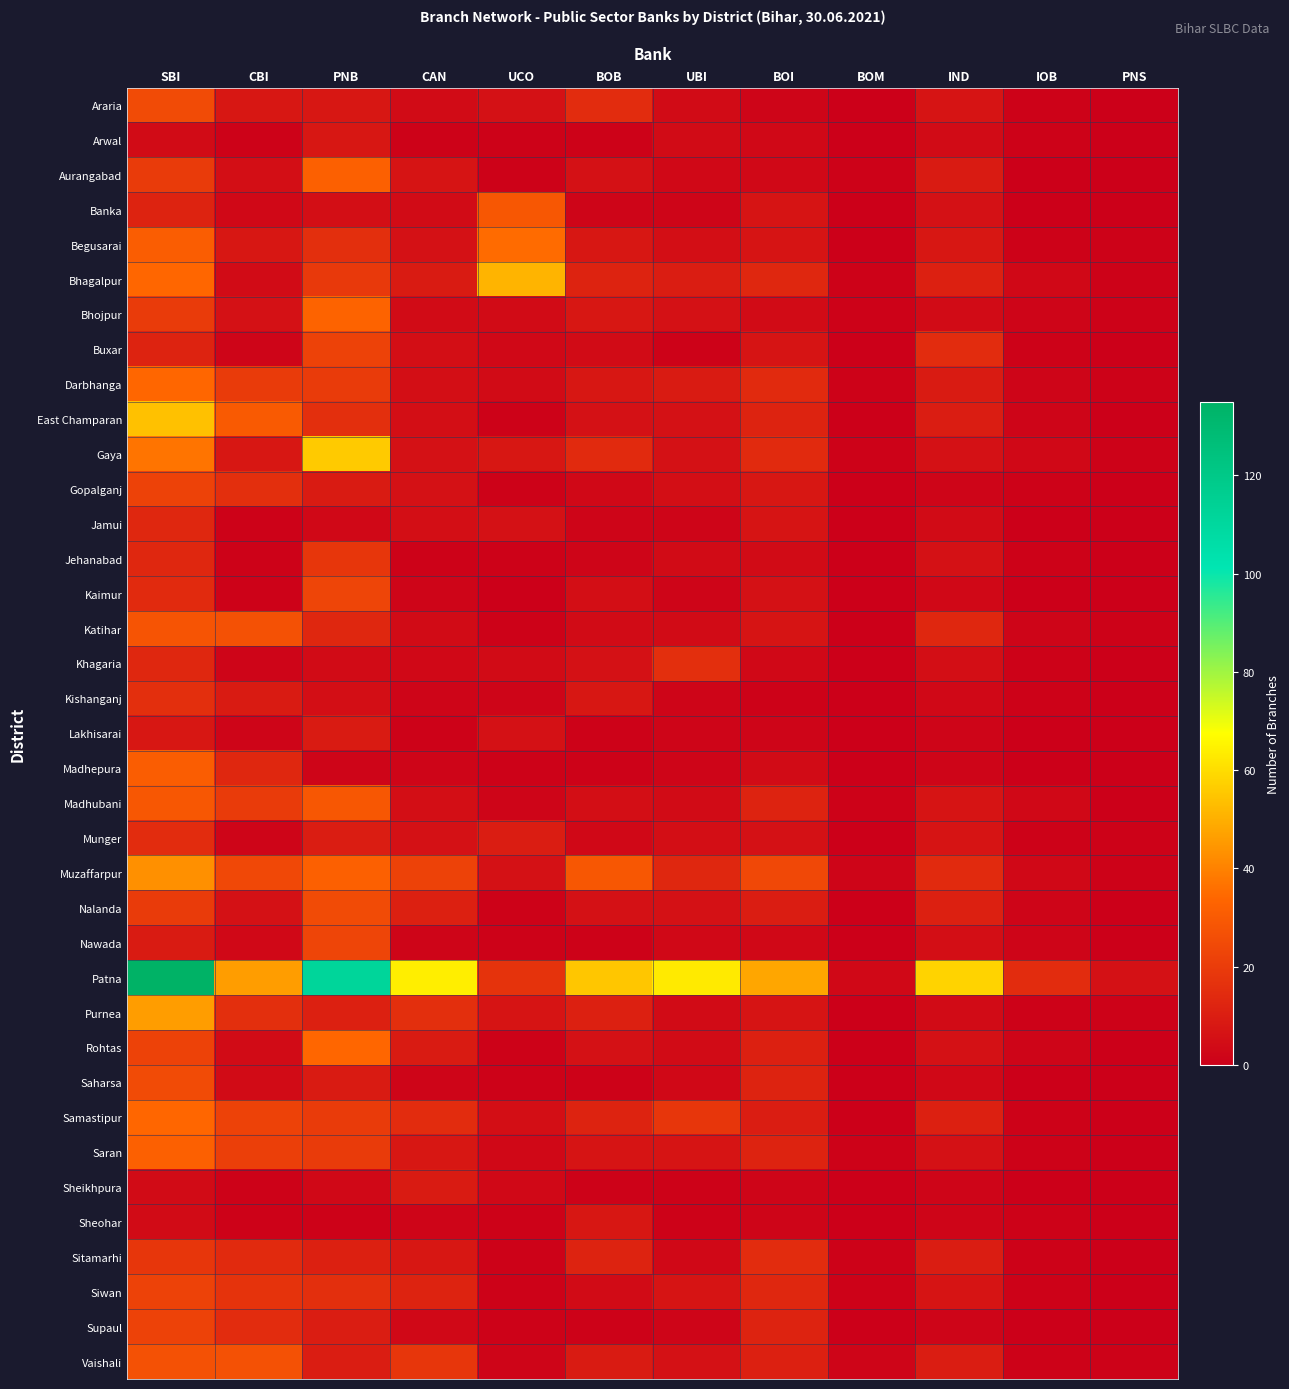

Reading left to right, transcribe all the data shown in this chart.

Araria: SBI=25	CBI=8	PNB=8	CAN=4	UCO=6	BOB=15	UBI=4	BOI=2	BOM=0	IND=7	IOB=1	PNS=0
Arwal: SBI=4	CBI=1	PNB=8	CAN=1	UCO=1	BOB=1	UBI=4	BOI=3	BOM=0	IND=4	IOB=1	PNS=0
Aurangabad: SBI=20	CBI=5	PNB=32	CAN=7	UCO=1	BOB=6	UBI=3	BOI=3	BOM=1	IND=9	IOB=0	PNS=0
Banka: SBI=12	CBI=3	PNB=5	CAN=4	UCO=29	BOB=2	UBI=2	BOI=7	BOM=0	IND=6	IOB=0	PNS=0
Begusarai: SBI=31	CBI=8	PNB=16	CAN=6	UCO=35	BOB=8	UBI=5	BOI=7	BOM=0	IND=8	IOB=1	PNS=1
Bhagalpur: SBI=34	CBI=4	PNB=19	CAN=9	UCO=51	BOB=12	UBI=10	BOI=13	BOM=1	IND=11	IOB=3	PNS=1
Bhojpur: SBI=20	CBI=6	PNB=33	CAN=4	UCO=4	BOB=8	UBI=6	BOI=4	BOM=1	IND=4	IOB=2	PNS=1
Buxar: SBI=12	CBI=2	PNB=22	CAN=5	UCO=3	BOB=4	UBI=1	BOI=7	BOM=0	IND=15	IOB=1	PNS=0
Darbhanga: SBI=34	CBI=20	PNB=20	CAN=5	UCO=4	BOB=8	UBI=9	BOI=14	BOM=1	IND=9	IOB=2	PNS=1
East Champaran: SBI=54	CBI=30	PNB=16	CAN=5	UCO=1	BOB=6	UBI=6	BOI=12	BOM=0	IND=10	IOB=2	PNS=0
Gaya: SBI=37	CBI=8	PNB=56	CAN=6	UCO=8	BOB=14	UBI=6	BOI=14	BOM=1	IND=6	IOB=3	PNS=1
Gopalganj: SBI=22	CBI=16	PNB=9	CAN=6	UCO=1	BOB=3	UBI=5	BOI=8	BOM=0	IND=2	IOB=1	PNS=0
Jamui: SBI=13	CBI=1	PNB=3	CAN=5	UCO=6	BOB=2	UBI=2	BOI=7	BOM=0	IND=4	IOB=0	PNS=0
Jehanabad: SBI=13	CBI=1	PNB=18	CAN=1	UCO=1	BOB=2	UBI=4	BOI=4	BOM=0	IND=6	IOB=1	PNS=0
Kaimur: SBI=14	CBI=1	PNB=23	CAN=2	UCO=0	BOB=5	UBI=2	BOI=6	BOM=0	IND=3	IOB=0	PNS=0
Katihar: SBI=28	CBI=27	PNB=13	CAN=4	UCO=1	BOB=4	UBI=4	BOI=7	BOM=0	IND=13	IOB=2	PNS=1
Khagaria: SBI=13	CBI=2	PNB=4	CAN=3	UCO=4	BOB=6	UBI=16	BOI=3	BOM=0	IND=5	IOB=1	PNS=0
Kishanganj: SBI=16	CBI=9	PNB=5	CAN=2	UCO=2	BOB=8	UBI=2	BOI=1	BOM=0	IND=3	IOB=1	PNS=0
Lakhisarai: SBI=8	CBI=2	PNB=9	CAN=1	UCO=6	BOB=1	UBI=2	BOI=2	BOM=0	IND=2	IOB=0	PNS=0
Madhepura: SBI=31	CBI=13	PNB=2	CAN=2	UCO=1	BOB=1	UBI=2	BOI=4	BOM=0	IND=2	IOB=0	PNS=0
Madhubani: SBI=29	CBI=20	PNB=29	CAN=5	UCO=2	BOB=5	UBI=4	BOI=12	BOM=1	IND=7	IOB=3	PNS=0
Munger: SBI=15	CBI=2	PNB=10	CAN=6	UCO=10	BOB=3	UBI=5	BOI=6	BOM=0	IND=7	IOB=1	PNS=1
Muzaffarpur: SBI=43	CBI=24	PNB=32	CAN=22	UCO=6	BOB=29	UBI=13	BOI=24	BOM=2	IND=14	IOB=3	PNS=1
Nalanda: SBI=20	CBI=6	PNB=25	CAN=11	UCO=1	BOB=6	UBI=6	BOI=10	BOM=0	IND=11	IOB=2	PNS=0
Nawada: SBI=9	CBI=3	PNB=23	CAN=2	UCO=1	BOB=1	UBI=3	BOI=3	BOM=0	IND=5	IOB=2	PNS=0
Patna: SBI=135	CBI=46	PNB=112	CAN=64	UCO=17	BOB=55	UBI=63	BOI=48	BOM=3	IND=58	IOB=15	PNS=6
Purnea: SBI=46	CBI=16	PNB=11	CAN=16	UCO=7	BOB=11	UBI=4	BOI=7	BOM=0	IND=4	IOB=1	PNS=1
Rohtas: SBI=22	CBI=4	PNB=34	CAN=9	UCO=1	BOB=6	UBI=4	BOI=11	BOM=0	IND=6	IOB=2	PNS=0
Saharsa: SBI=25	CBI=4	PNB=9	CAN=2	UCO=1	BOB=1	UBI=3	BOI=12	BOM=0	IND=3	IOB=0	PNS=0
Samastipur: SBI=34	CBI=22	PNB=20	CAN=15	UCO=5	BOB=12	UBI=18	BOI=10	BOM=0	IND=11	IOB=1	PNS=0
Saran: SBI=32	CBI=21	PNB=20	CAN=8	UCO=3	BOB=7	UBI=7	BOI=12	BOM=1	IND=6	IOB=1	PNS=0
Sheikhpura: SBI=4	CBI=1	PNB=3	CAN=9	UCO=3	BOB=1	UBI=1	BOI=2	BOM=0	IND=2	IOB=0	PNS=0
Sheohar: SBI=4	CBI=1	PNB=1	CAN=2	UCO=1	BOB=8	UBI=1	BOI=2	BOM=0	IND=2	IOB=1	PNS=0
Sitamarhi: SBI=18	CBI=14	PNB=11	CAN=8	UCO=1	BOB=12	UBI=3	BOI=15	BOM=1	IND=10	IOB=1	PNS=0
Siwan: SBI=22	CBI=17	PNB=16	CAN=12	UCO=1	BOB=4	UBI=7	BOI=13	BOM=1	IND=7	IOB=1	PNS=0
Supaul: SBI=22	CBI=15	PNB=10	CAN=3	UCO=1	BOB=1	UBI=2	BOI=12	BOM=0	IND=2	IOB=0	PNS=0
Vaishali: SBI=27	CBI=27	PNB=10	CAN=18	UCO=2	BOB=9	UBI=6	BOI=11	BOM=2	IND=10	IOB=1	PNS=1